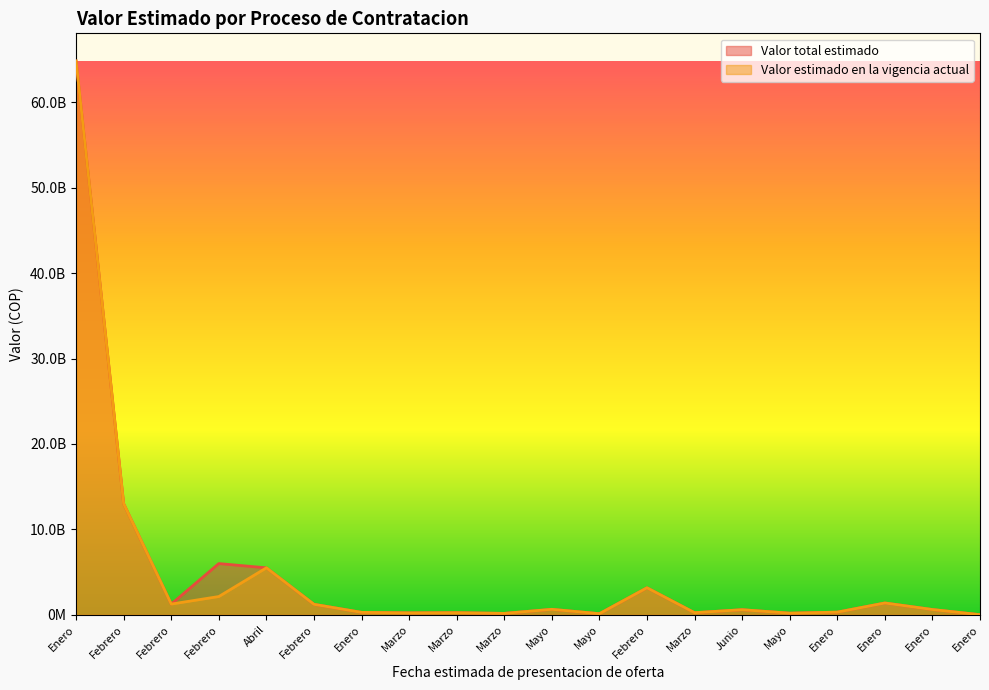

What is the difference between the maximum and second lowest values in the Valor estimado en la vigencia actual series?

64685215080